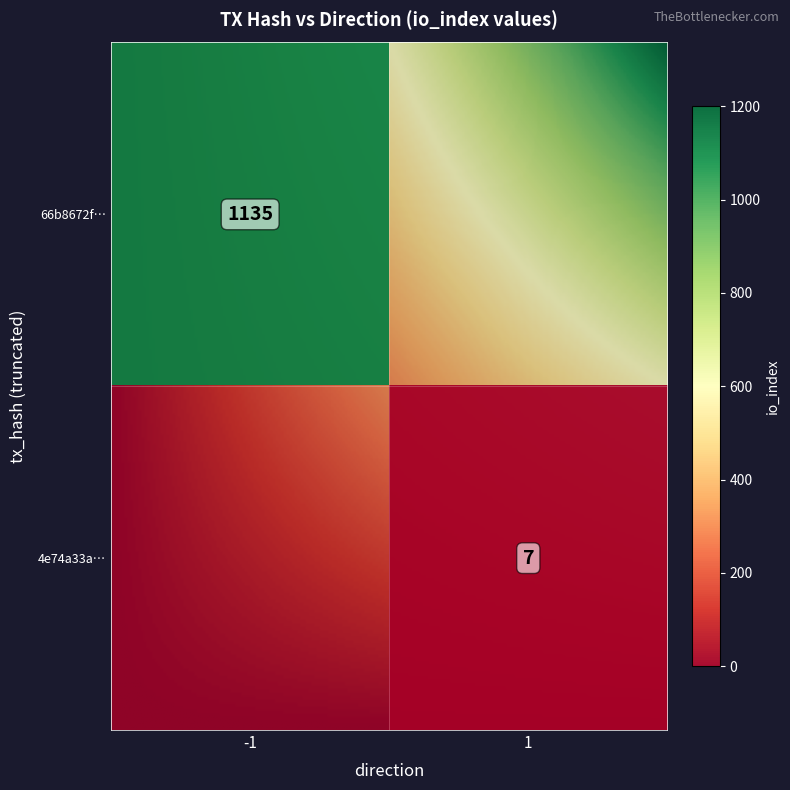

Is the value of 4e74a33a5dcabf596ed079d637567fbea99bb3b at direction greater than the value of 66b8672ff58a6cb396b3cb5c5f2067e74aa6059 at io_index?

No